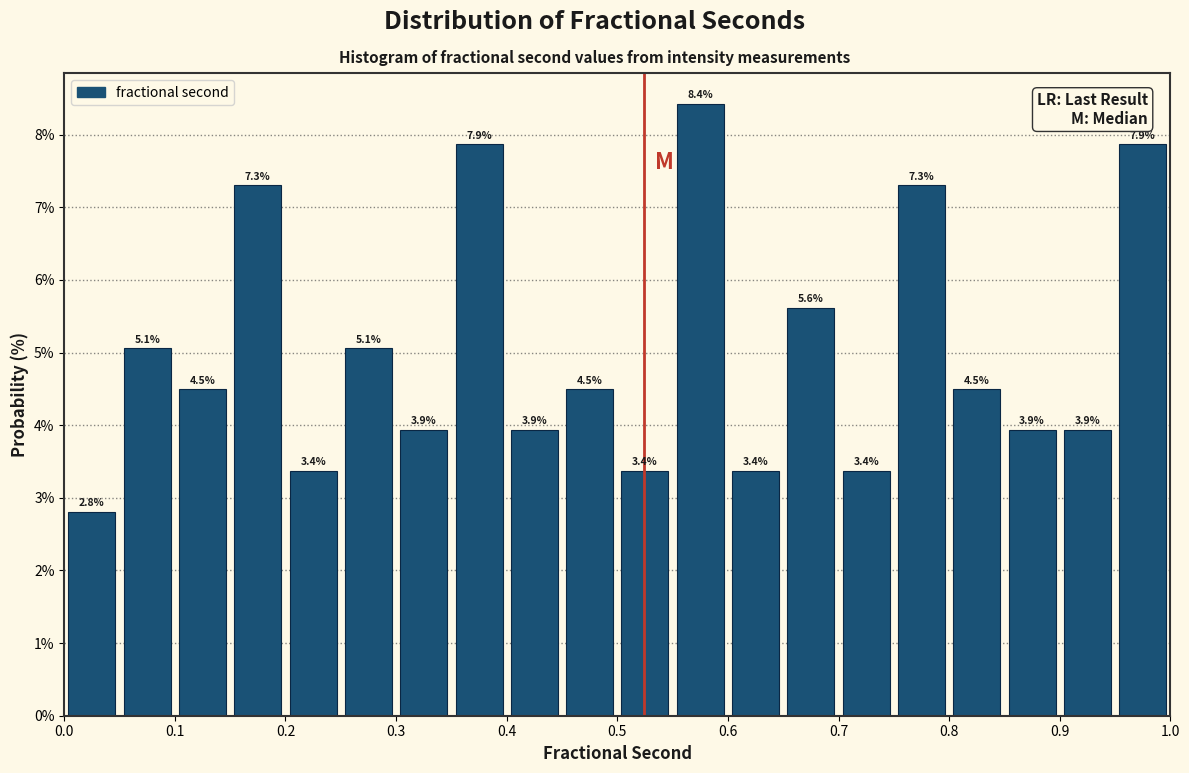

Which range on the x-axis has the tallest bar?

0.55 to 0.60